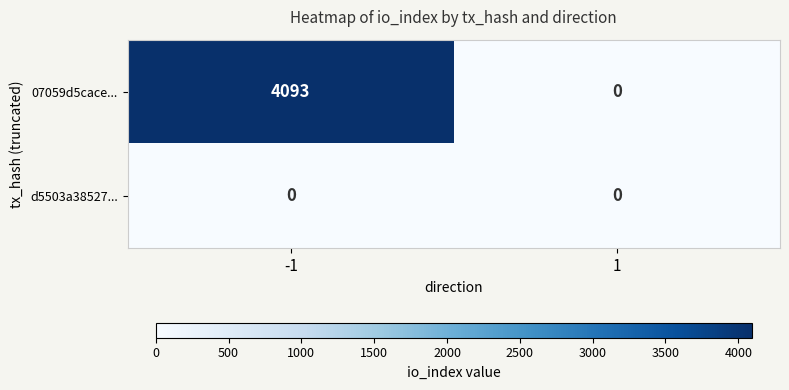

How many distinct data groups are displayed?

2